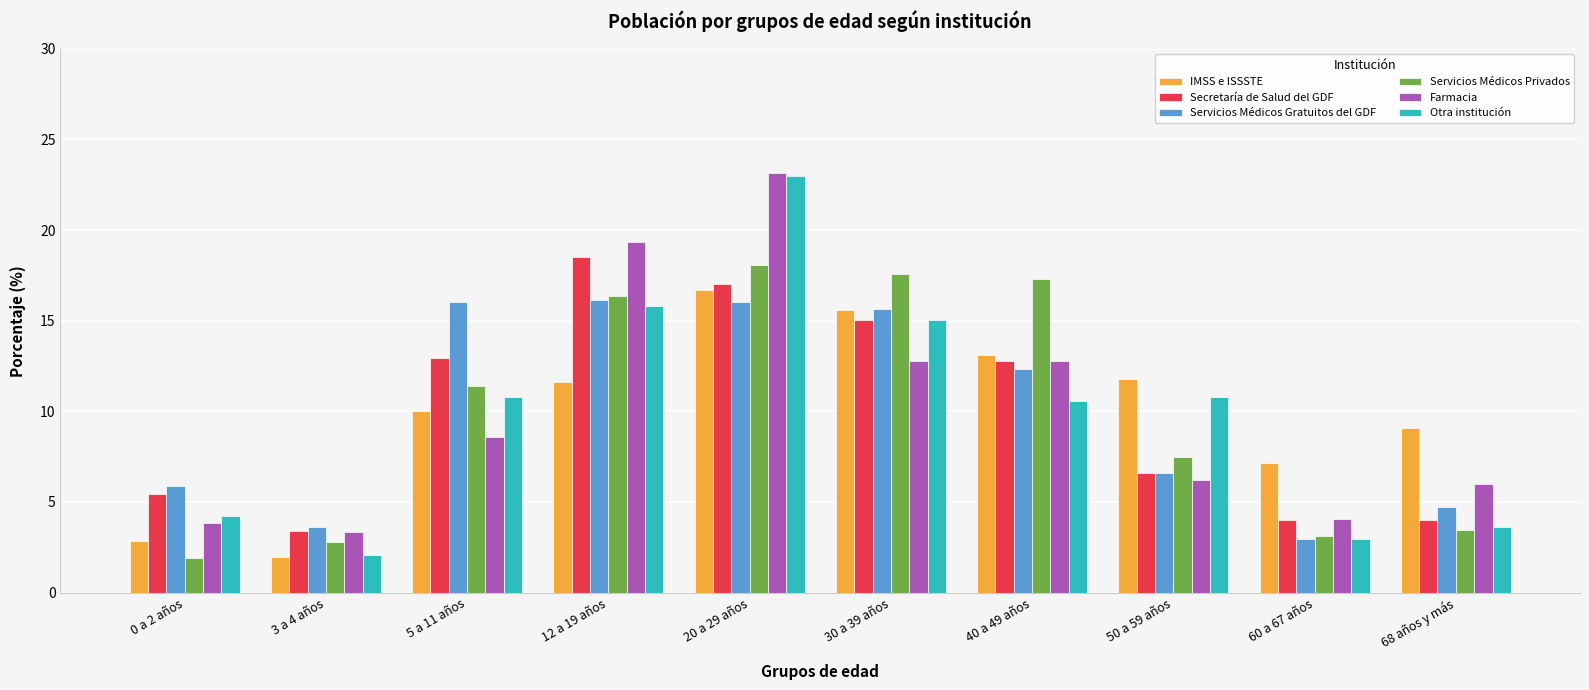

What is the spread (max minus min) of values at 0 a 2 años?

4.0